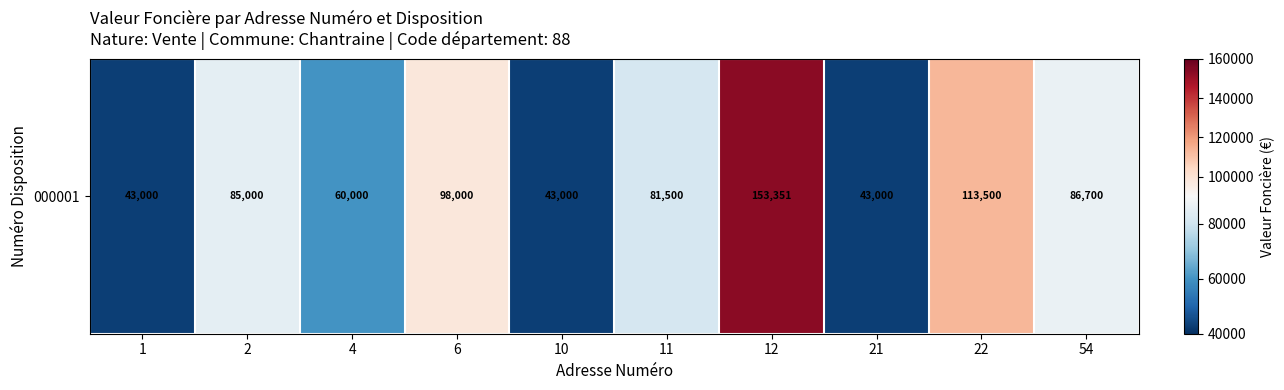

Between 10 and 21, which is larger?

10